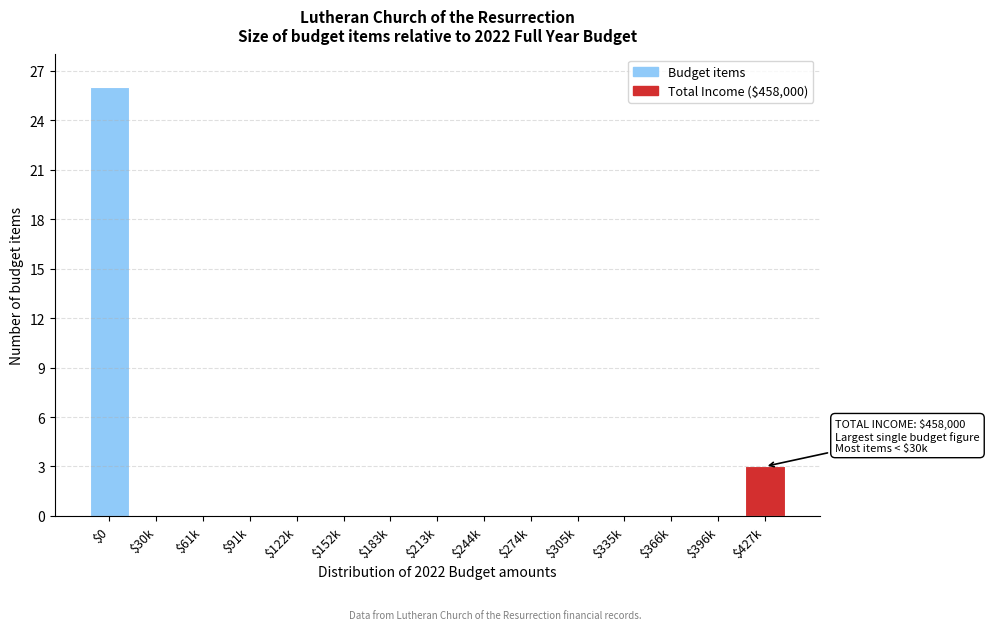

What is the sum of all values?

29